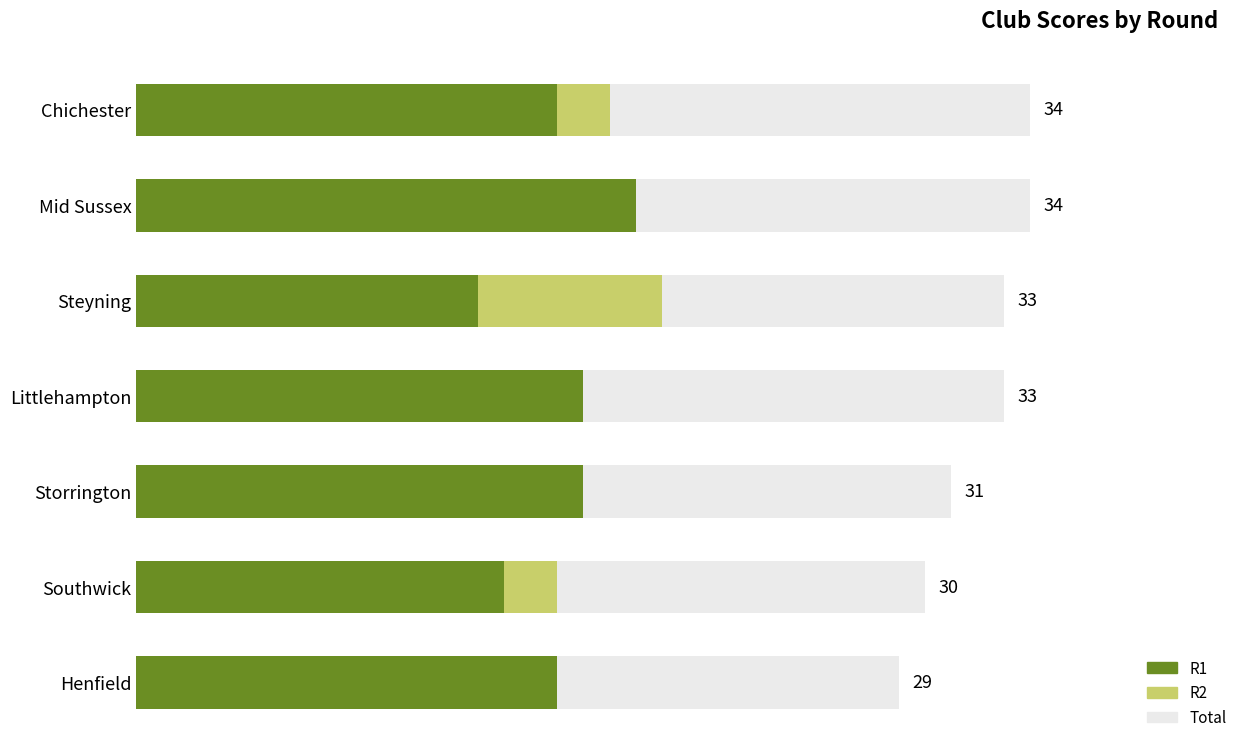

Reading right to left, transcribe all the data shown in this chart.

Total: 29	30	31	33	33	34	34
R2: 13	16	14	16	20	15	18
R1: 16	14	17	17	13	19	16